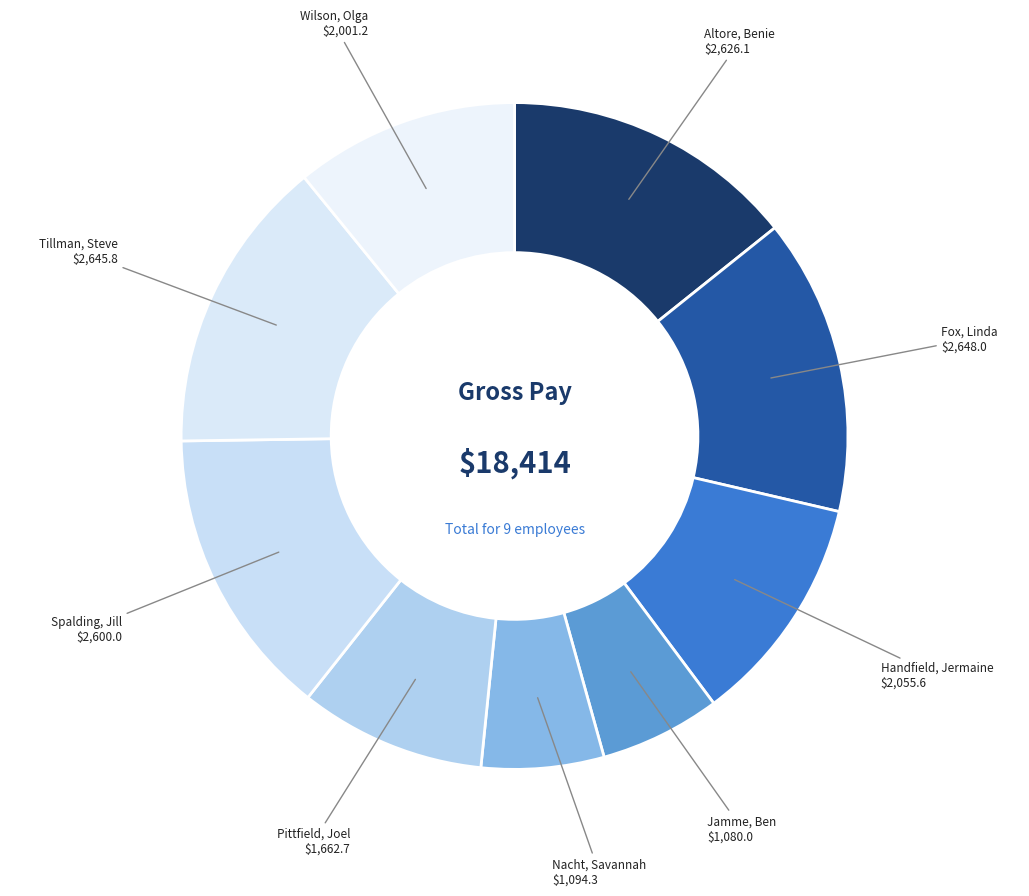

Is the sum of Wilson, Olga and Handfield, Jermaine greater than half?

No